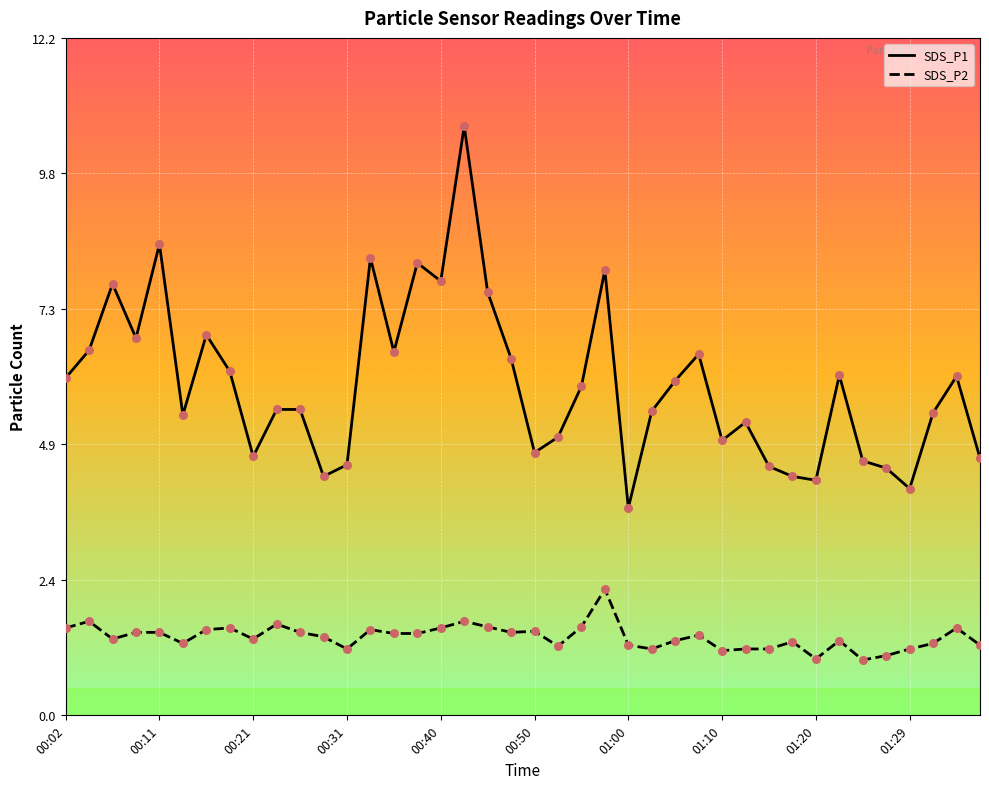

Which series contains the lowest Y value?

SDS_P2